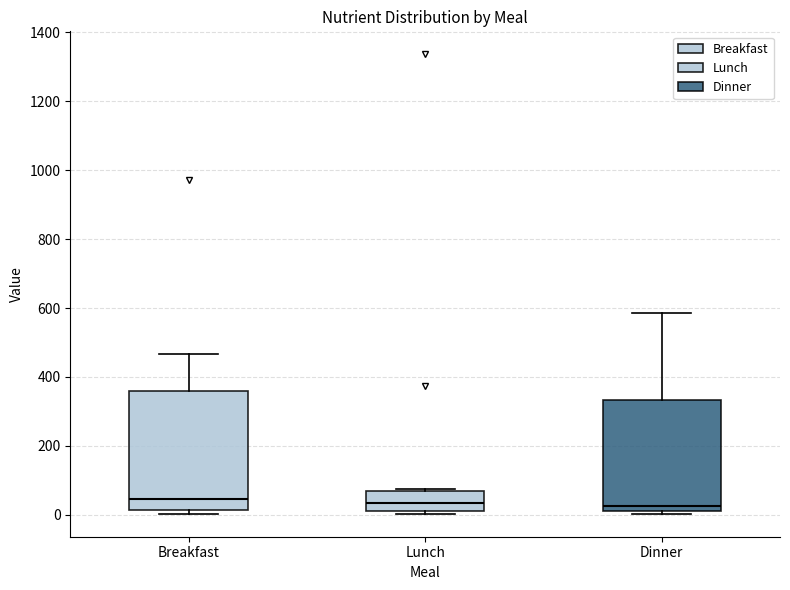

Where is the upper edge of the box for Dinner on the y-axis? The values are not printed on the chart, so give them approximately, as read against the axis.

340